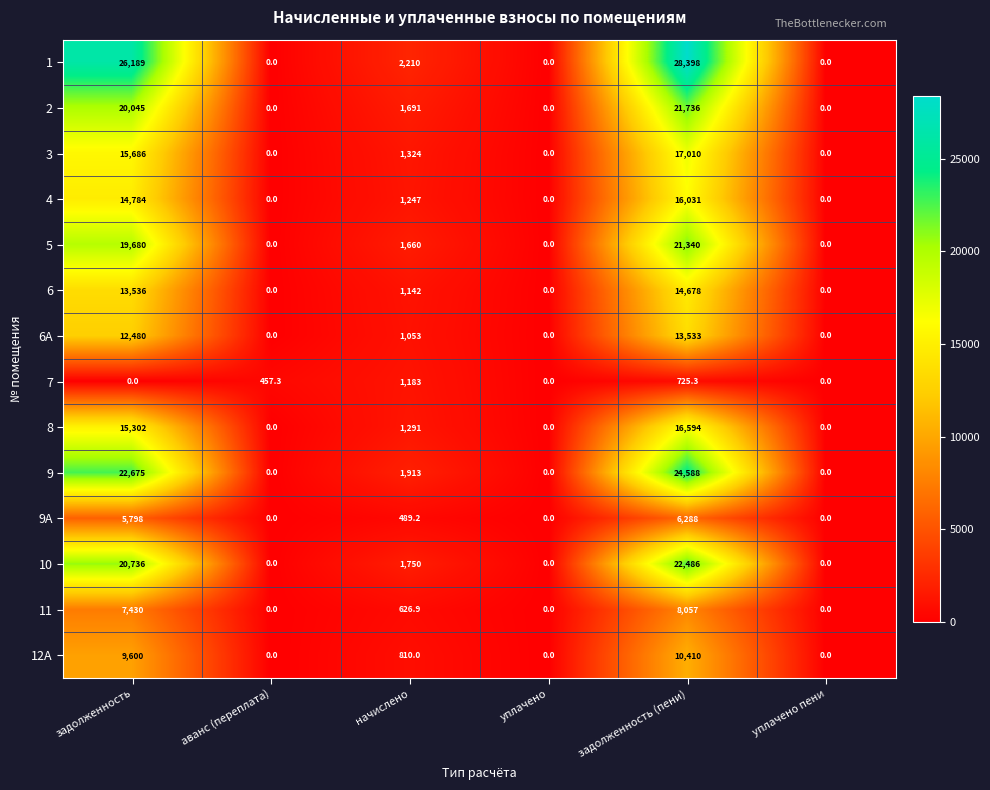

Rank the series by their maximum value, from lowest to highest.

7, 9А, 11, 12А, 6А, 6, 4, 8, 3, 5, 2, 10, 9, 1